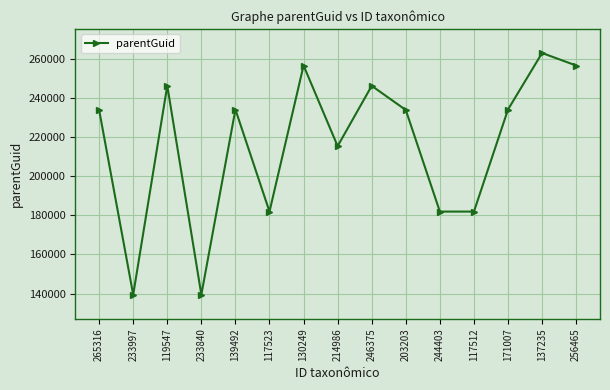

How many interior local peaks (higher than both neighbors) does the data have?

5